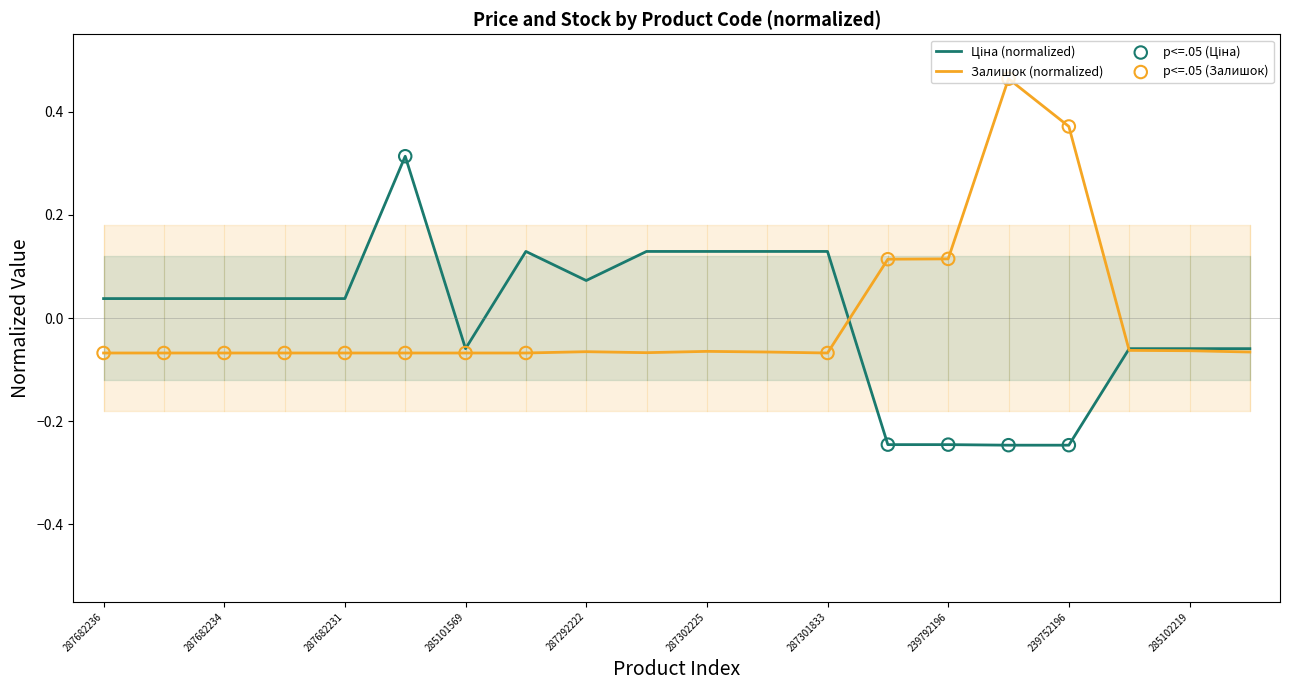

Which series contains the highest Y value?

Залишок